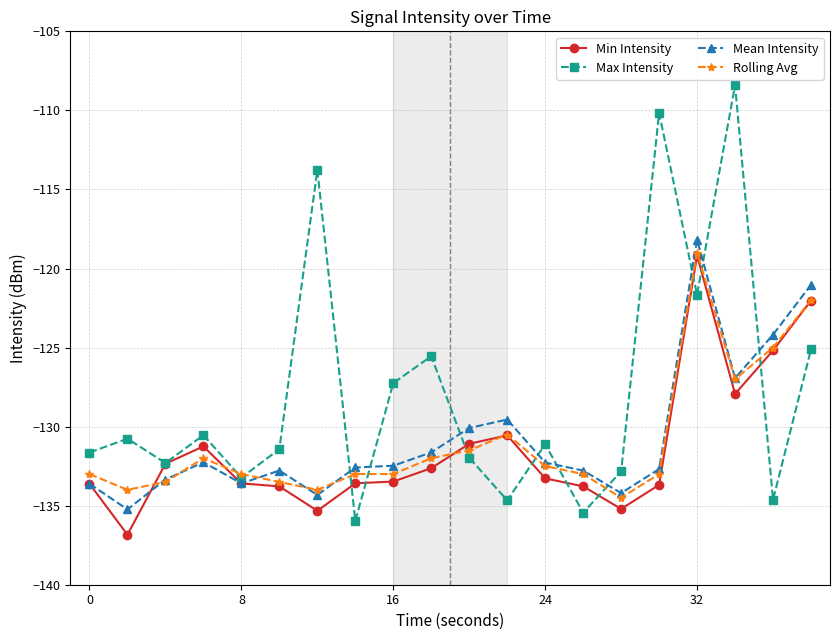

In Max Intensity, how many points are lower than both neighbors (excluding endpoints)?

7